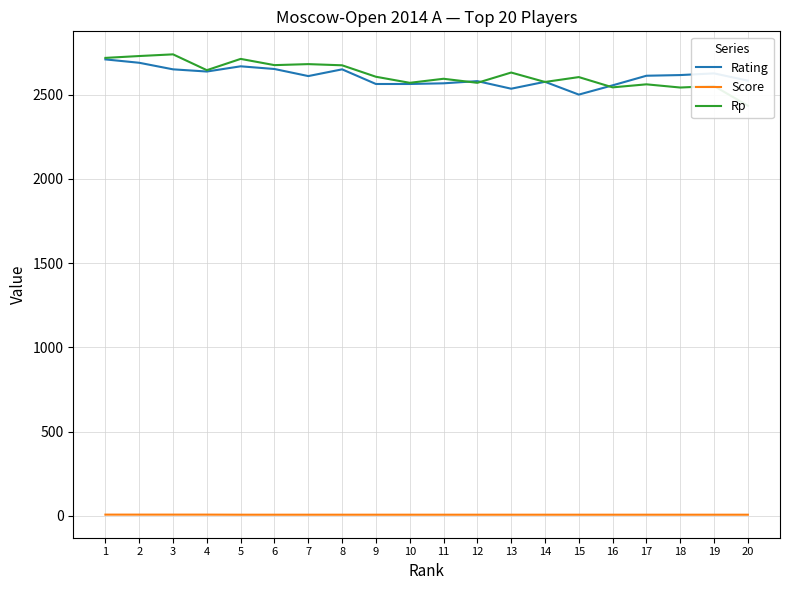

Read the Score value at 20.

6.5